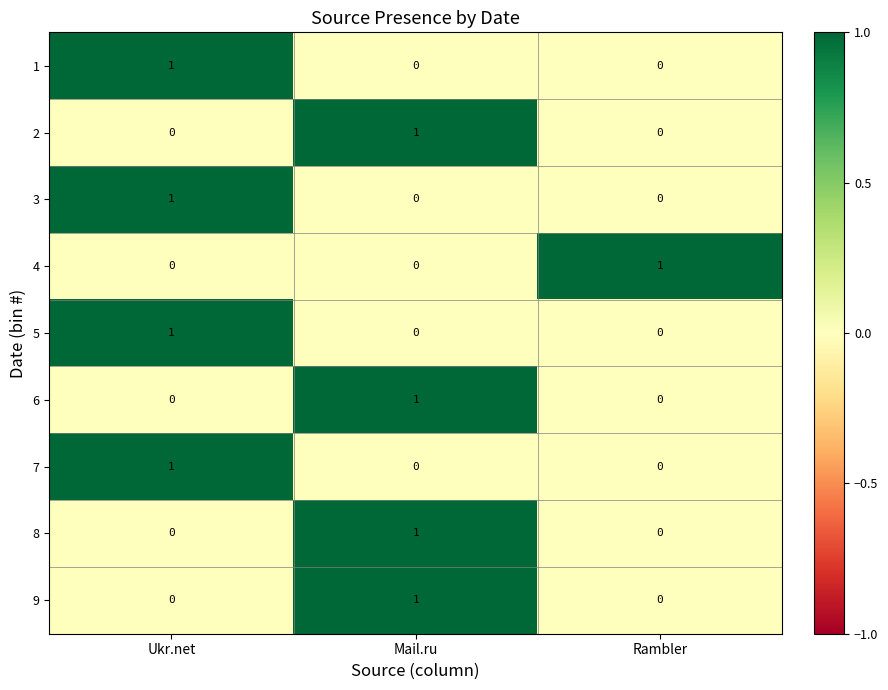

Reading left to right, extract all data points from this chart.

1: 1	0	0
2: 0	1	0
3: 1	0	0
4: 0	0	1
5: 1	0	0
6: 0	1	0
7: 1	0	0
8: 0	1	0
9: 0	1	0